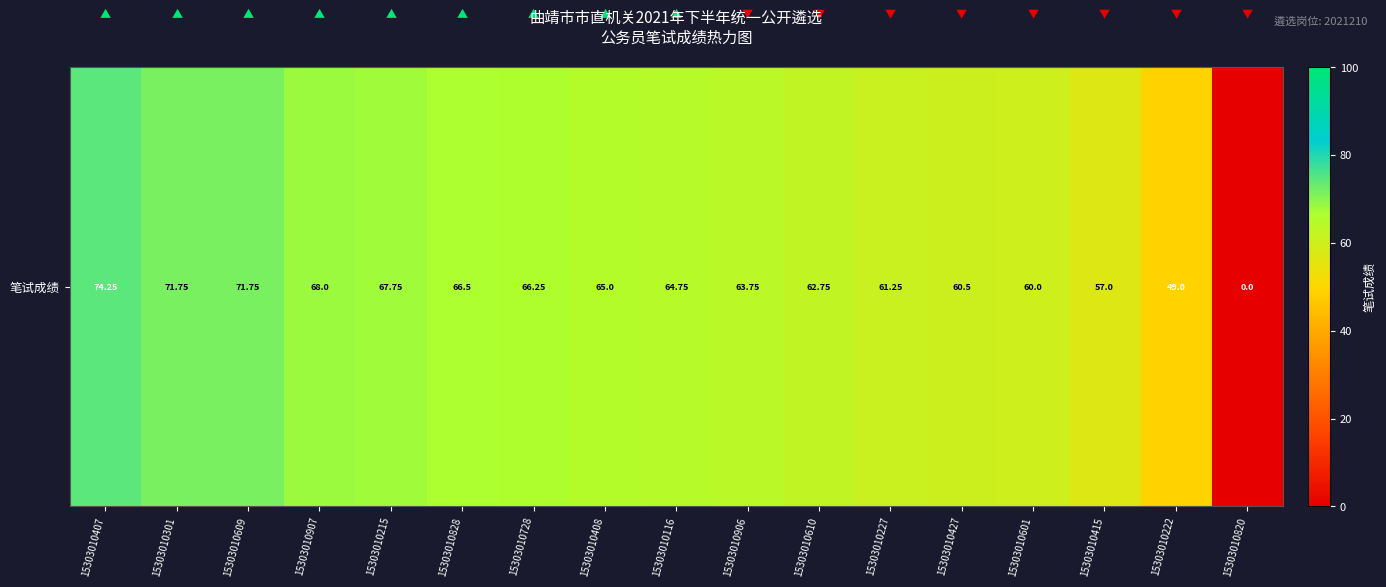

The chart shows a value of 68.0 at 15303010907. True or false?

True